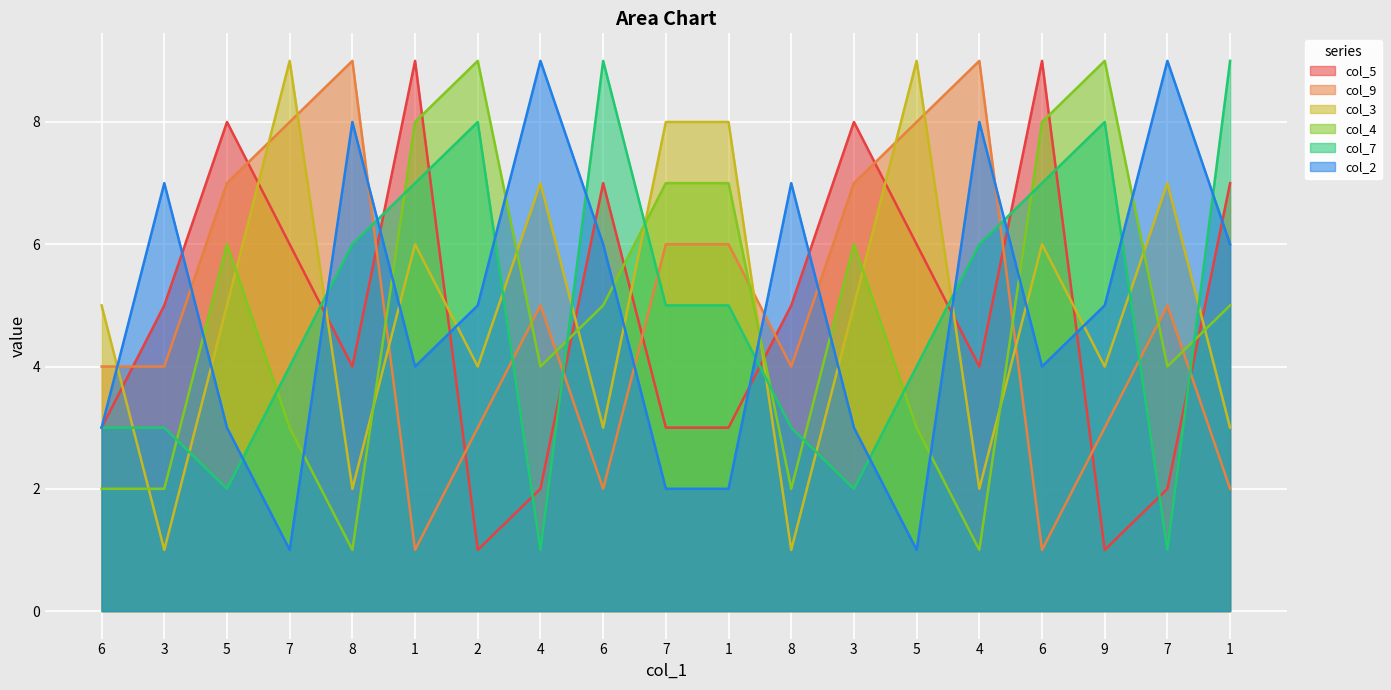

How many data points in col_5 are less than 5?

9